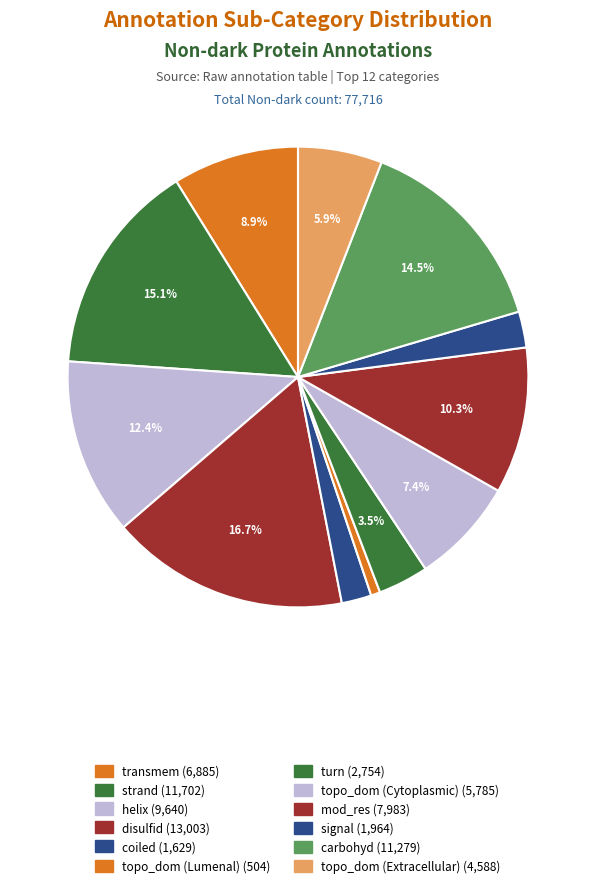

What is the ratio of the value at carbohyd to the value at topo_dom (Cytoplasmic)?

1.9